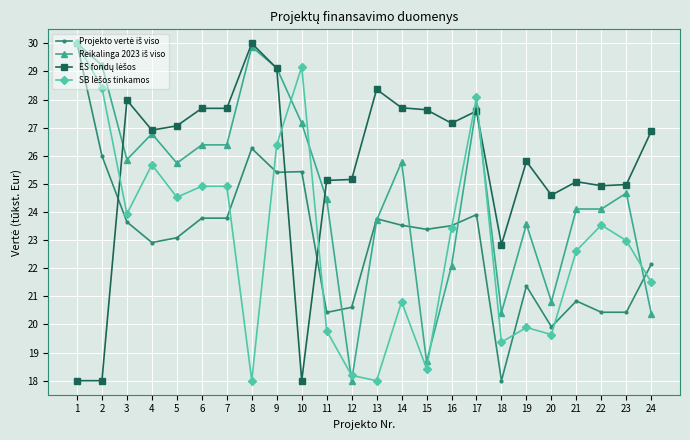

What is the total value across all series at 13?

93.8